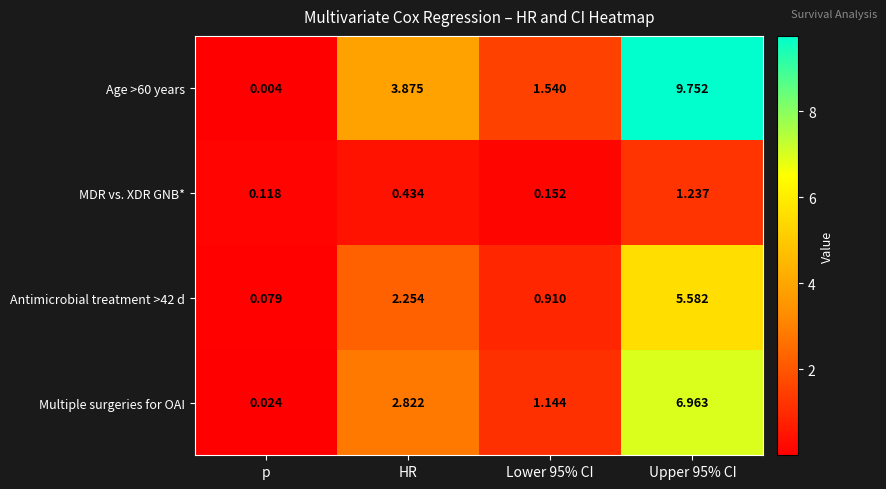

At how many categories does at least one series exceed 9?

1